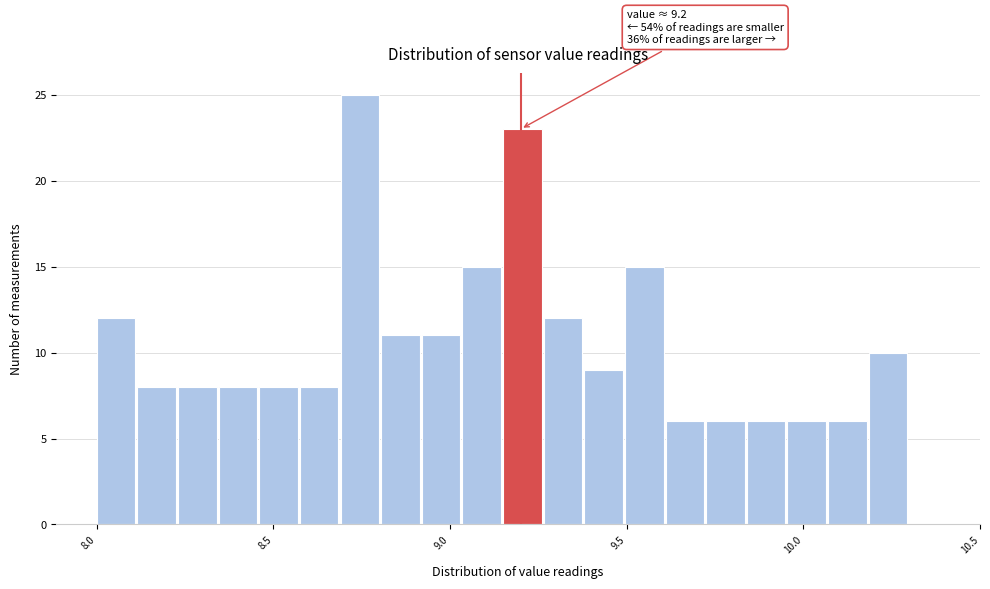

Around what value on the x-axis is the tallest bar? Give the approximate position of its centre, as read against the axis.

8.75